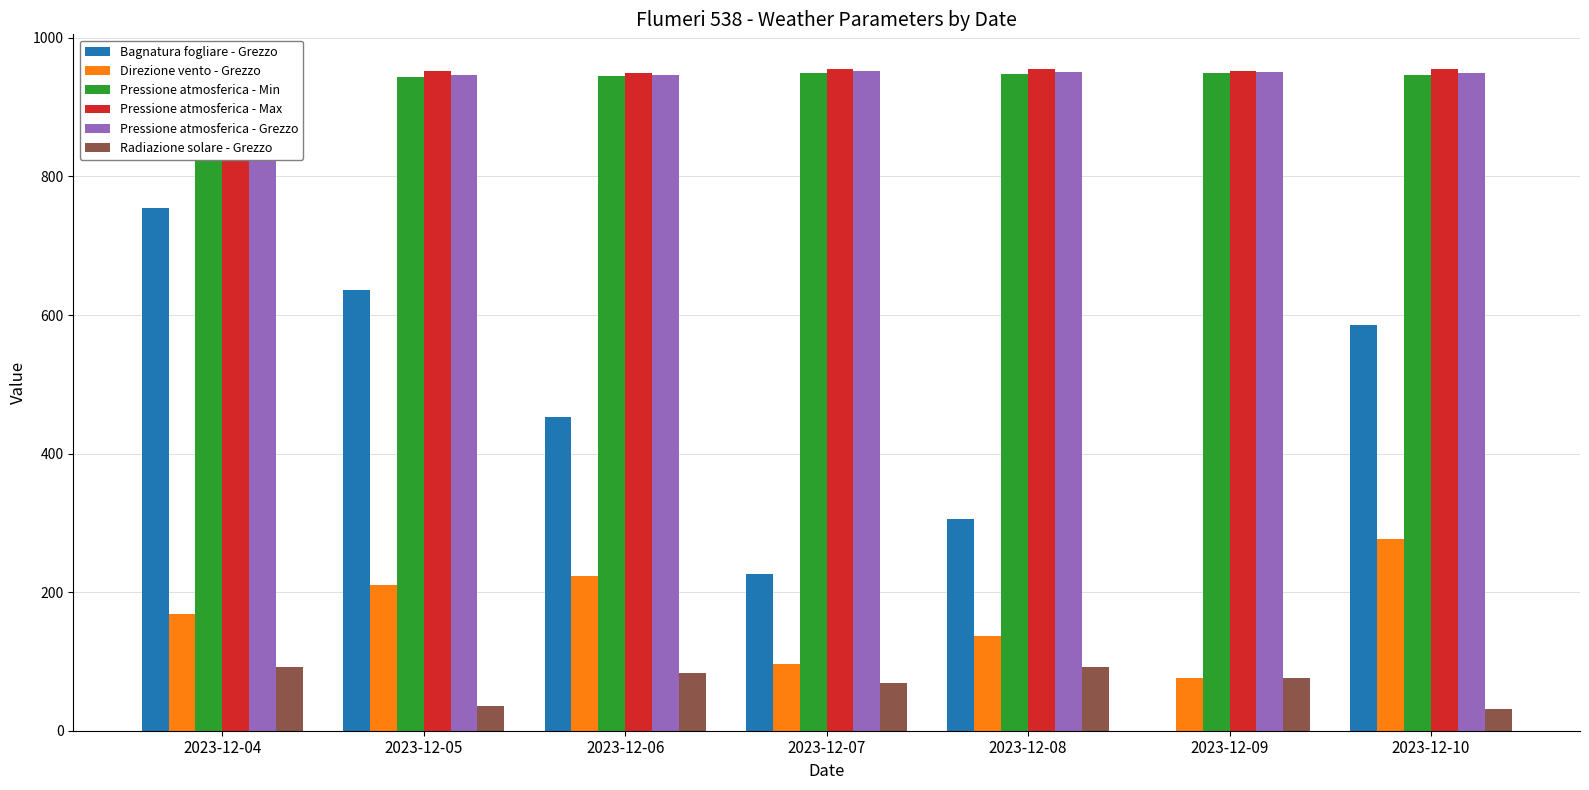

What value does the Pressione atmosferica - Min series have at 2023-12-06?

944.5